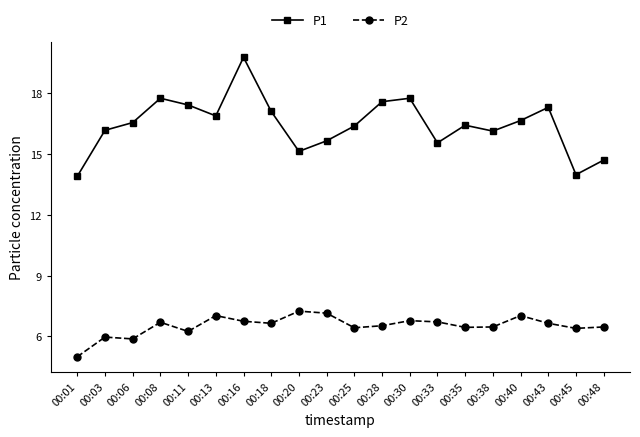

How many data points in P1 are less than 16?

6